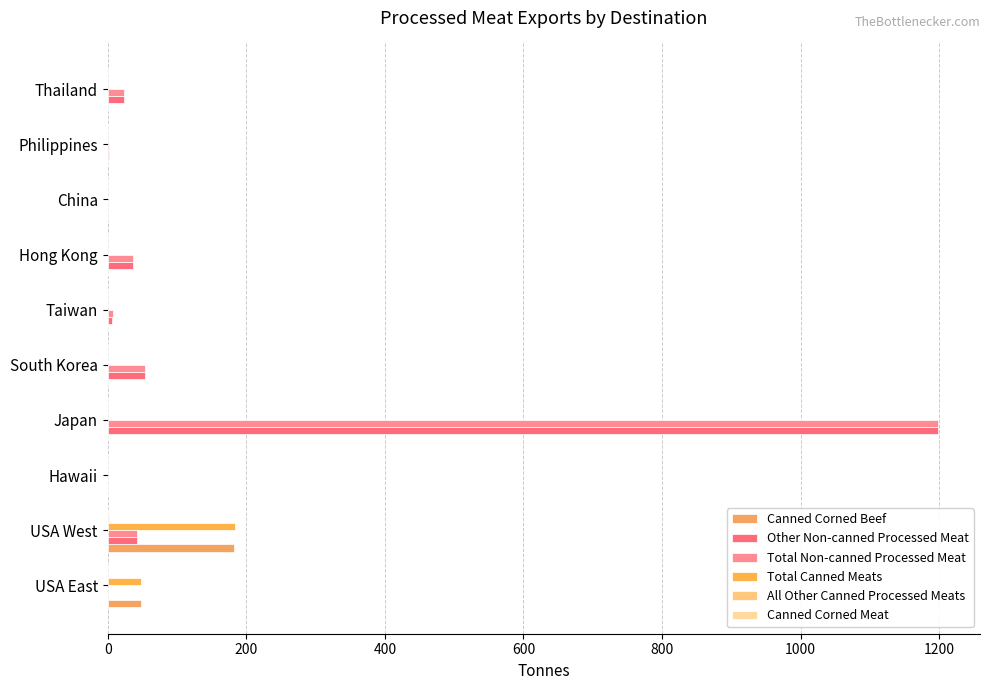

Which series has the widest spread of values?

Other Non-canned Processed Meat